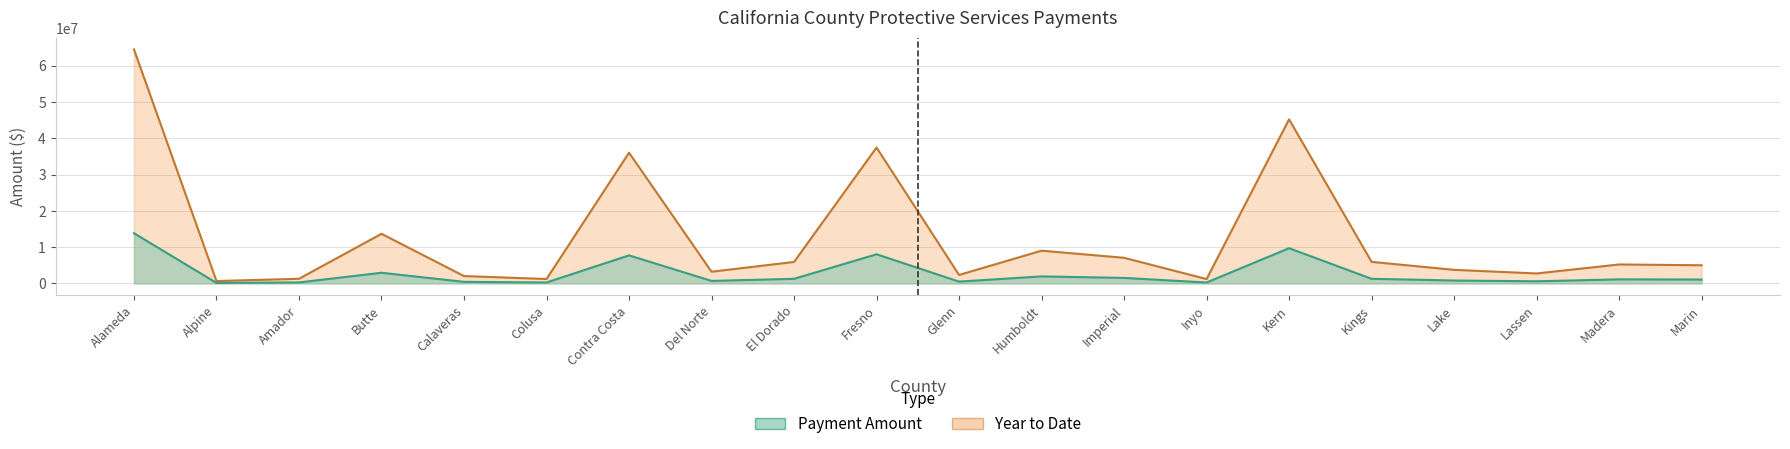

Which has a higher value, Butte or El Dorado?

Butte